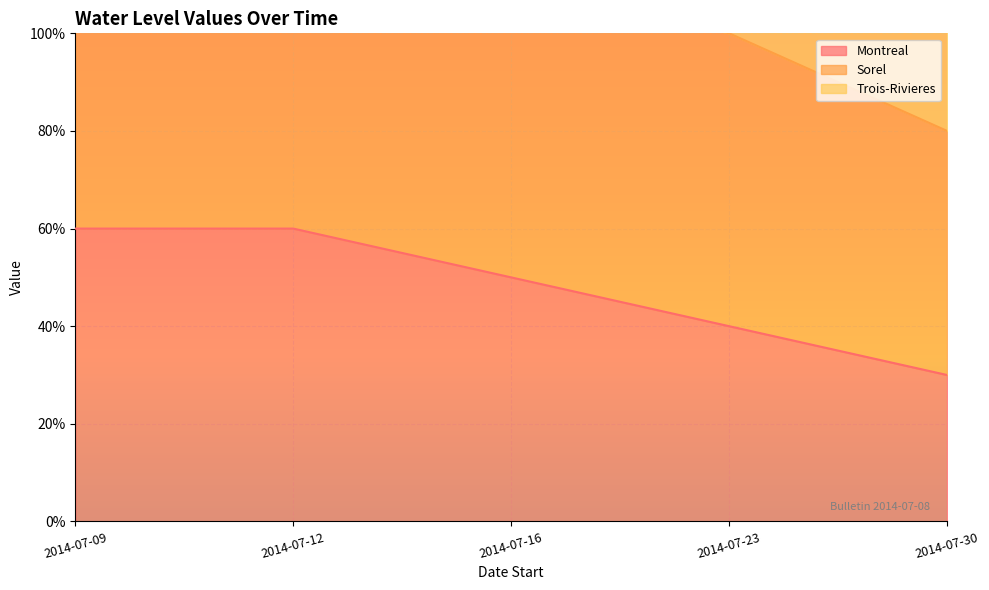

Does the chart display data point markers on the line(s)?

No